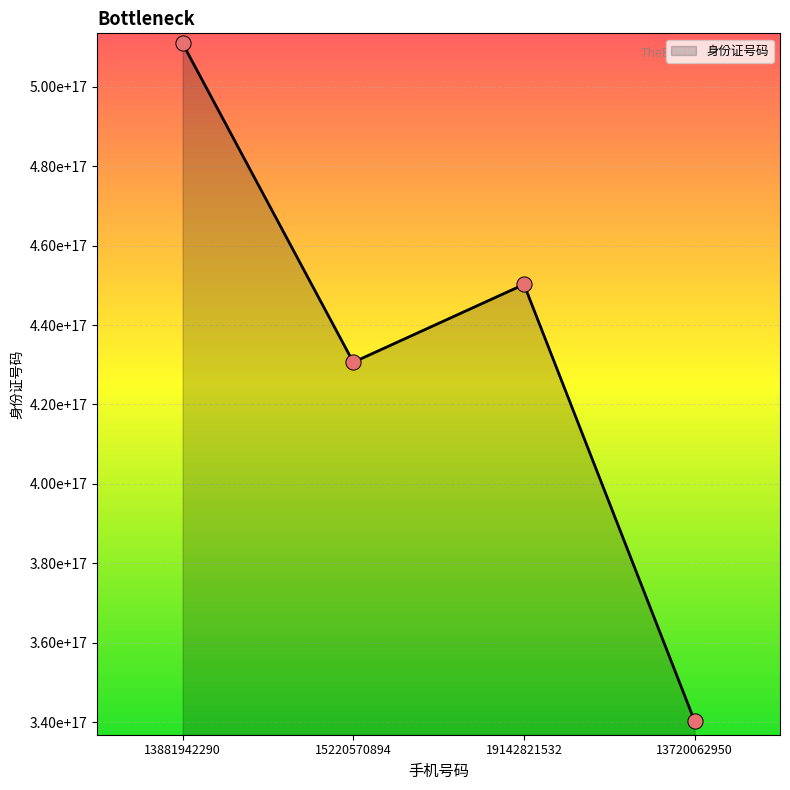

Which has a higher value, 13881942290 or 15220570894?

13881942290